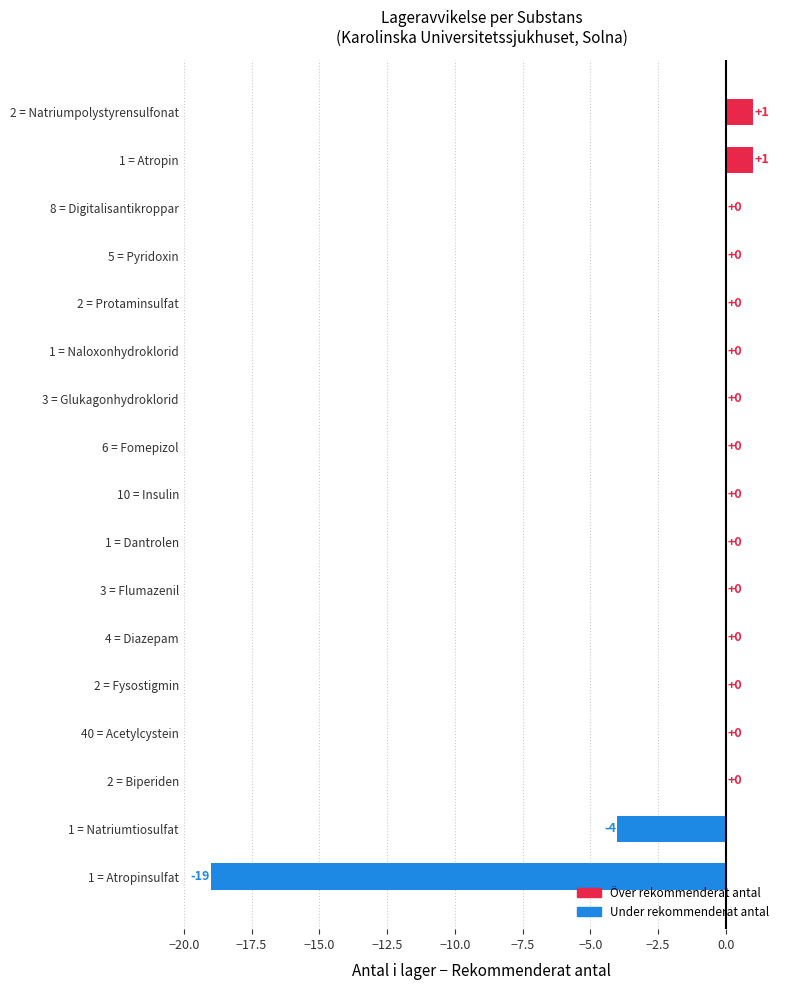

Are the bars grouped side by side (vs. stacked)?

No